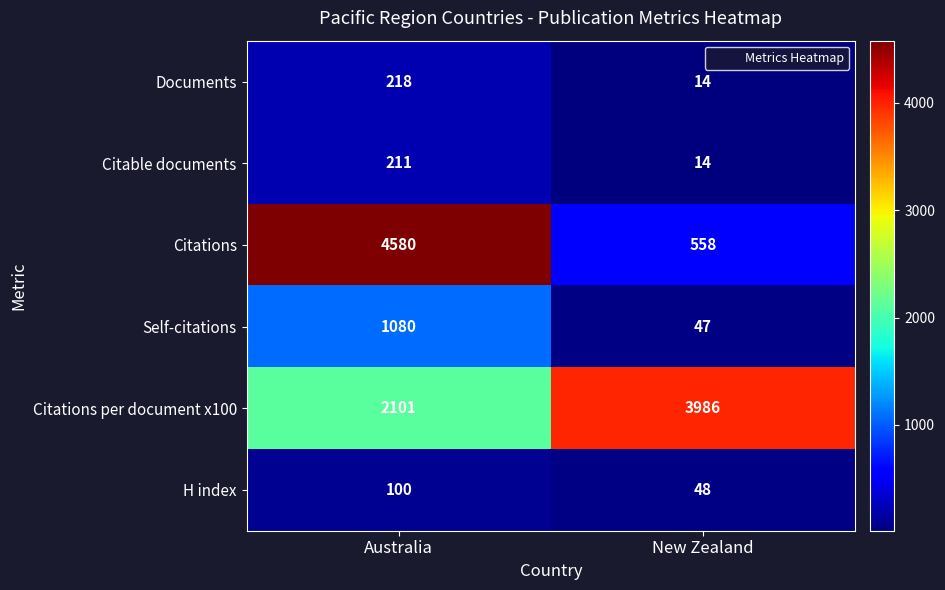

What is the sum of all Citations values?

5138